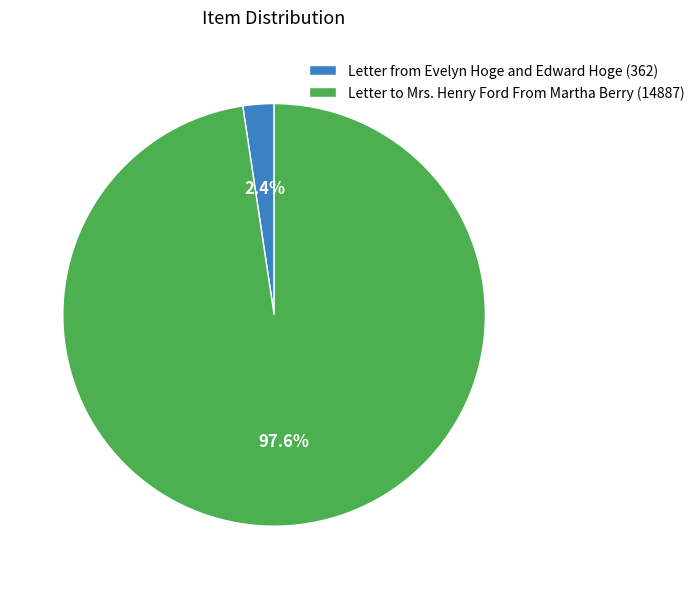

To the nearest percent, what is the average slice percentage?

50%